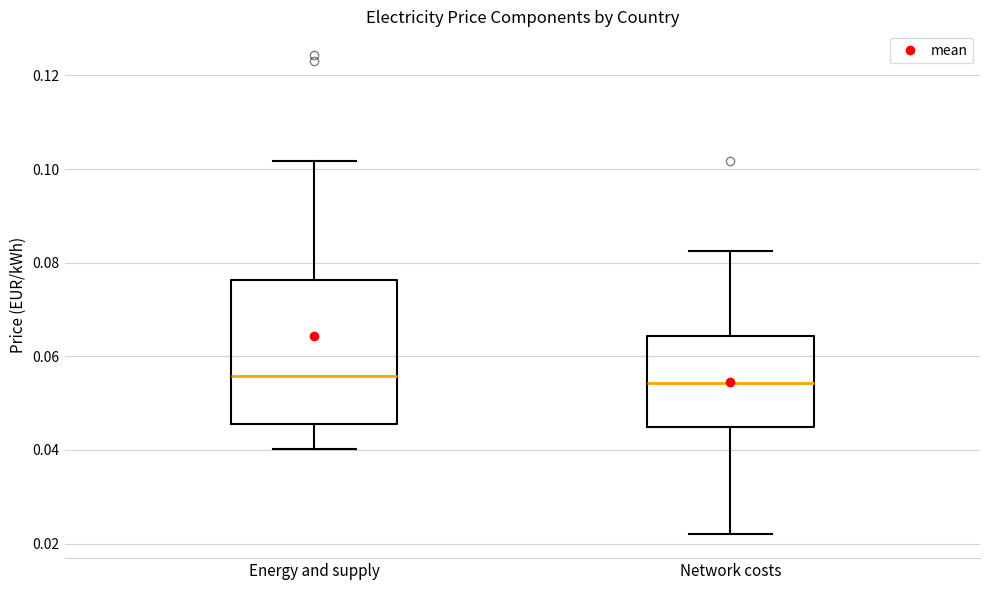

Where does the median line of the box for Energy and supply sit on the y-axis? The values are not printed on the chart, so give them approximately, as read against the axis.

0.056